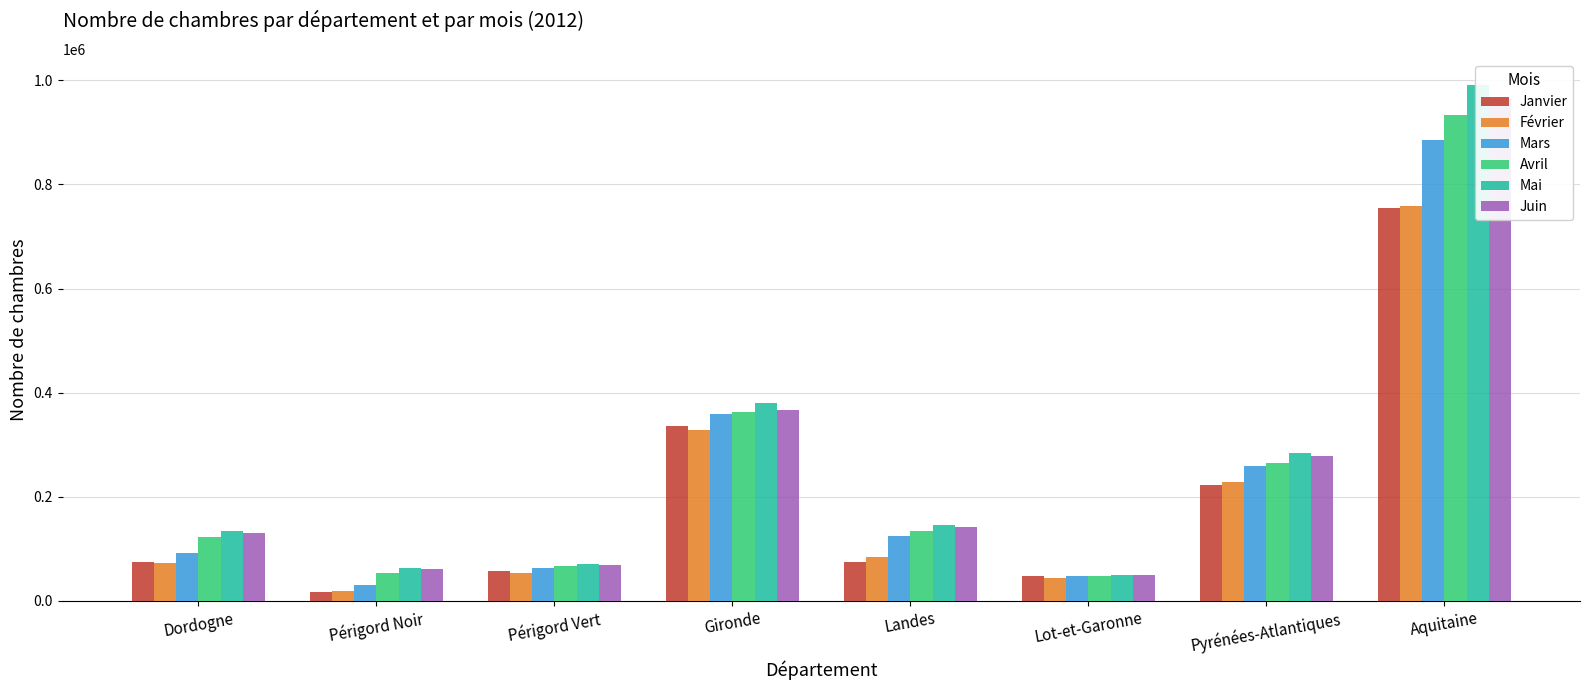

Reading left to right, list all the values displayed in this chart.

Janvier: 75020	17899	57121	336017	74515	46825	222384	754761
Février: 73446	19532	53914	328635	84805	43852	227734	758472
Mars: 92176	29861	62315	359859	125254	48145	259367	884801
Avril: 121797	54429	67368	362715	134725	48351	265738	933326
Mai: 133394	63014	70380	379444	145134	50221	283183	991376
Juin: 130617	62009	68608	366270	141112	48710	277333	964042